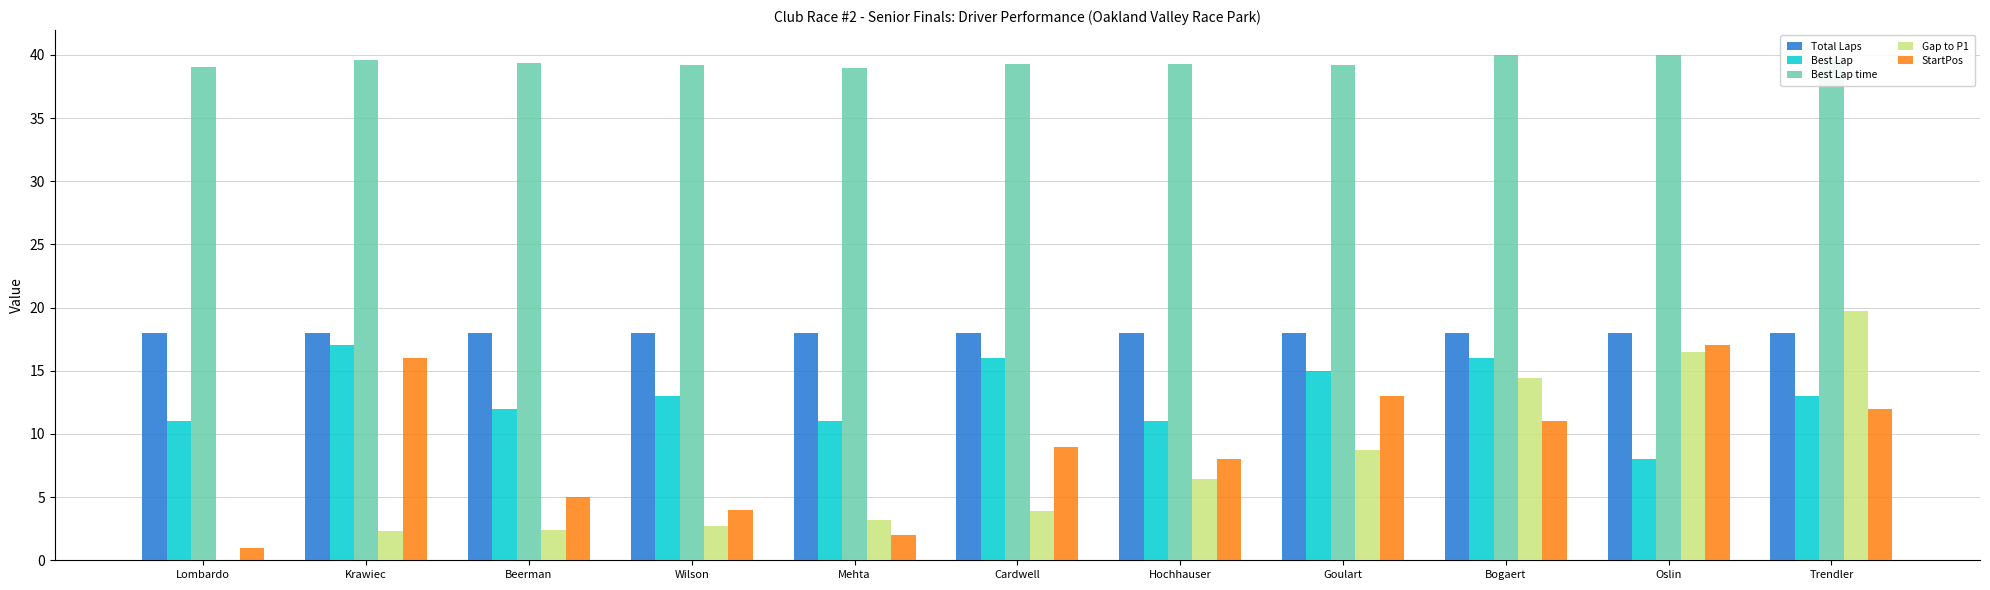

What is the approximate value of Total Laps at Trendler?

18.0